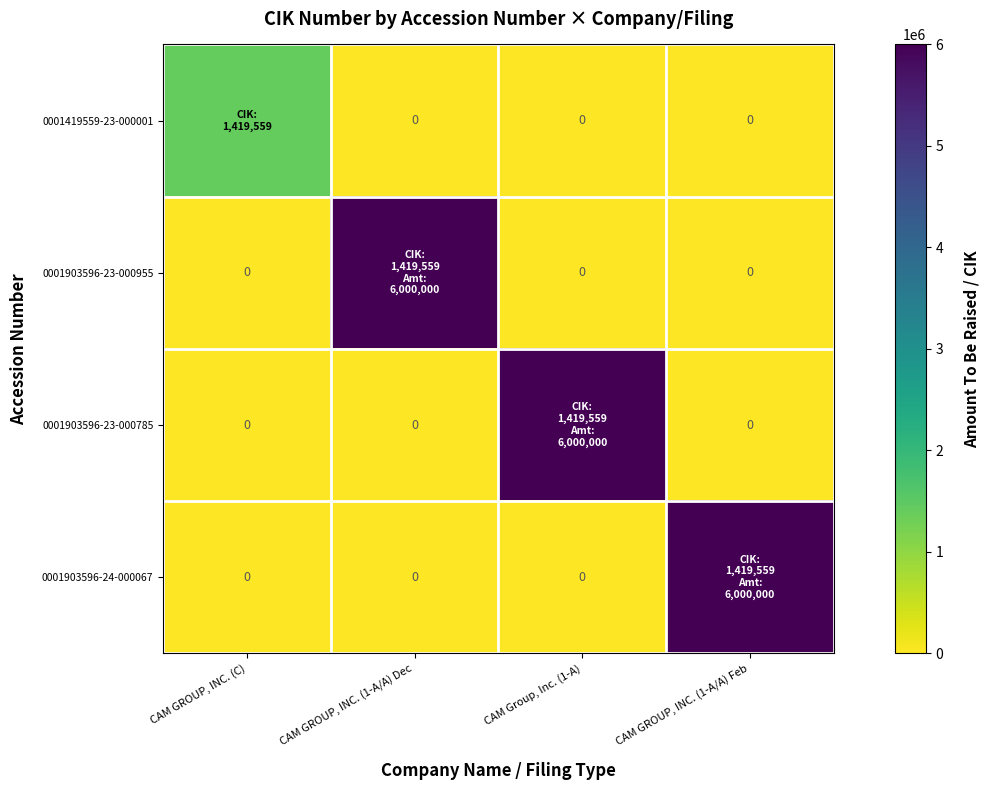

Is it true that 0001419559-23-000001 equals -967816 at CAM Group, Inc. (1-A)?

False